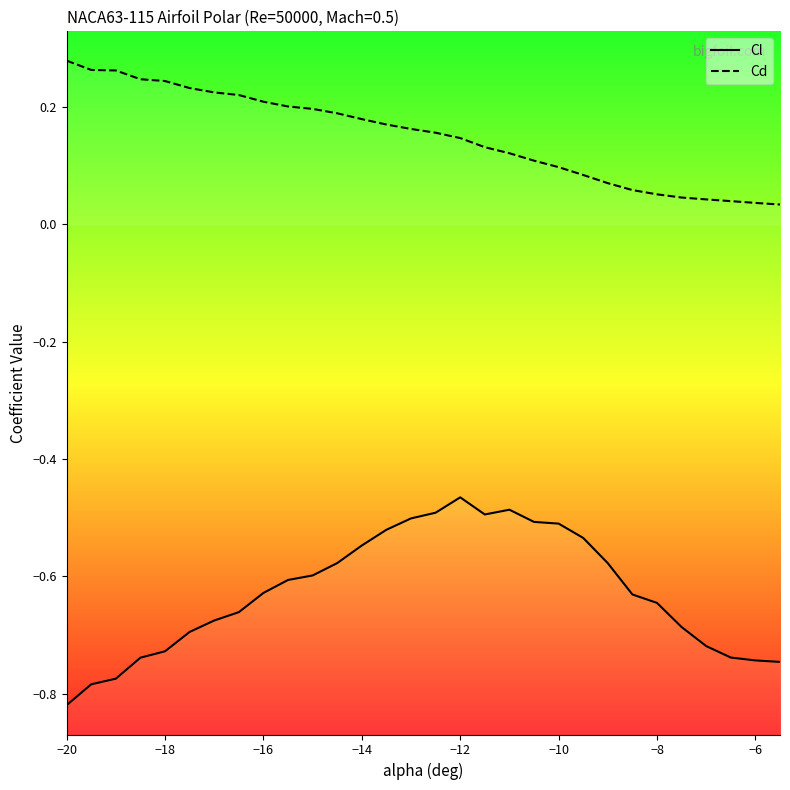

Which series has the largest total across all categories?

Cd